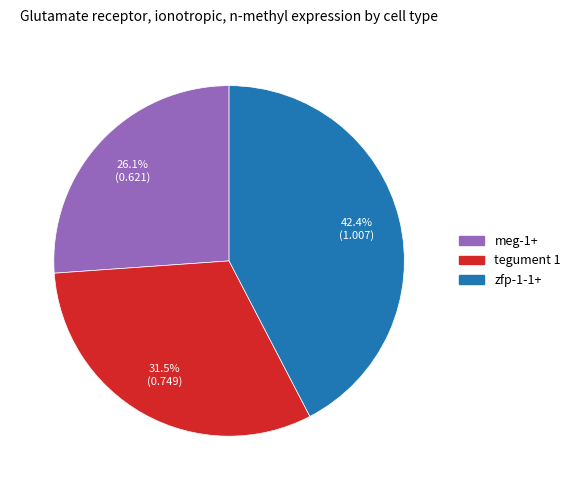

What percentage is the zfp-1-1+ slice, to the nearest percent?

42%